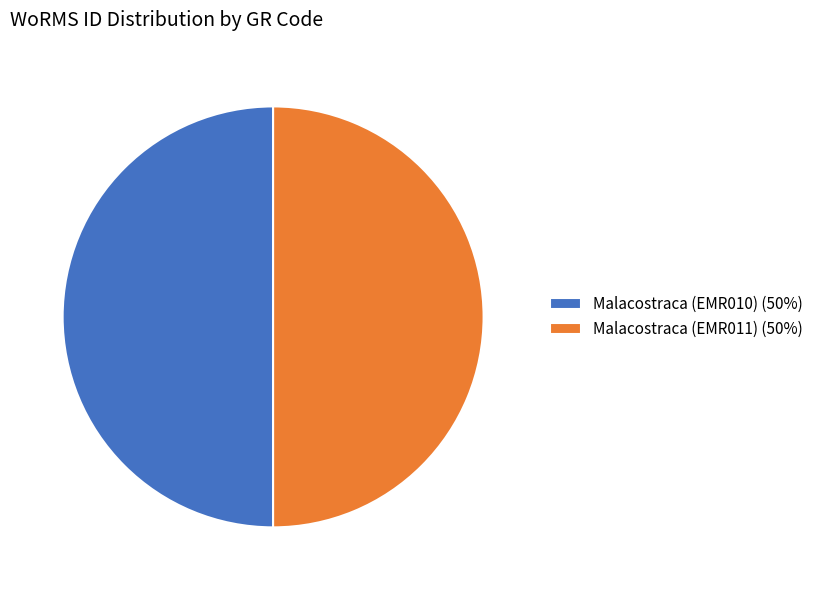

How many segments does this pie chart have?

2